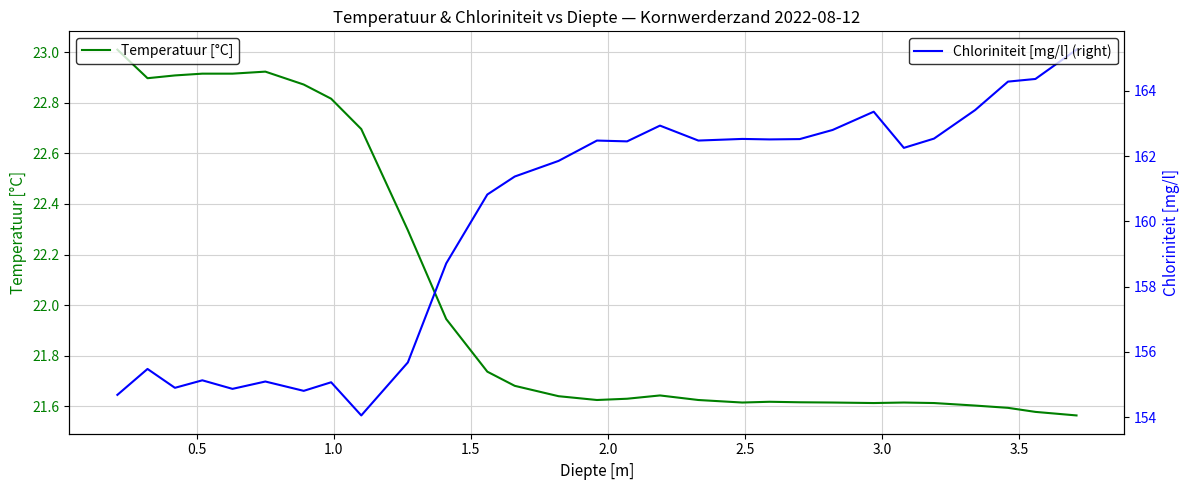

What is the maximum value for Temperatuur [°C]?

23.0